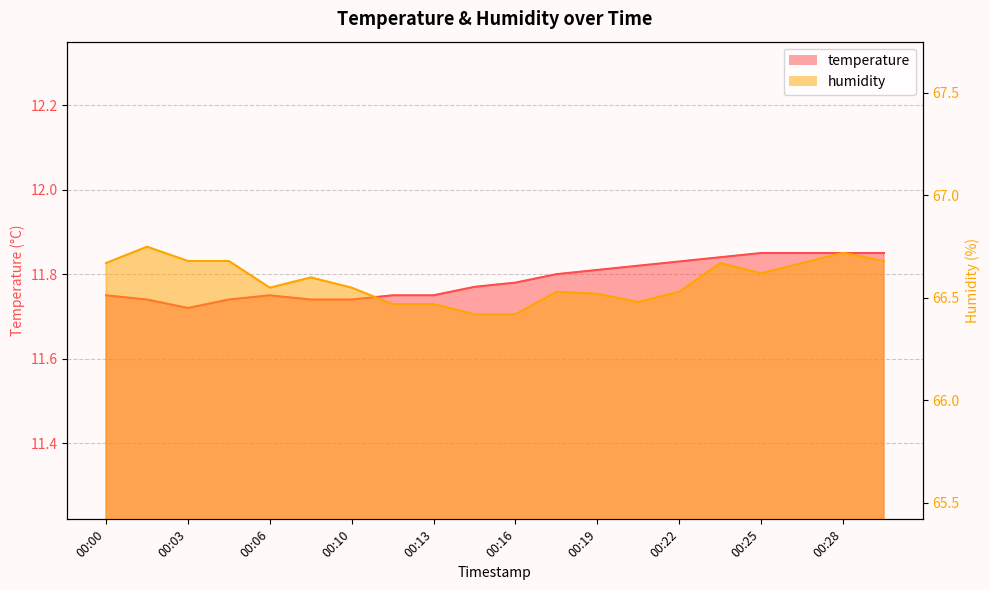

Rank the series by their maximum value, from lowest to highest.

temperature, humidity